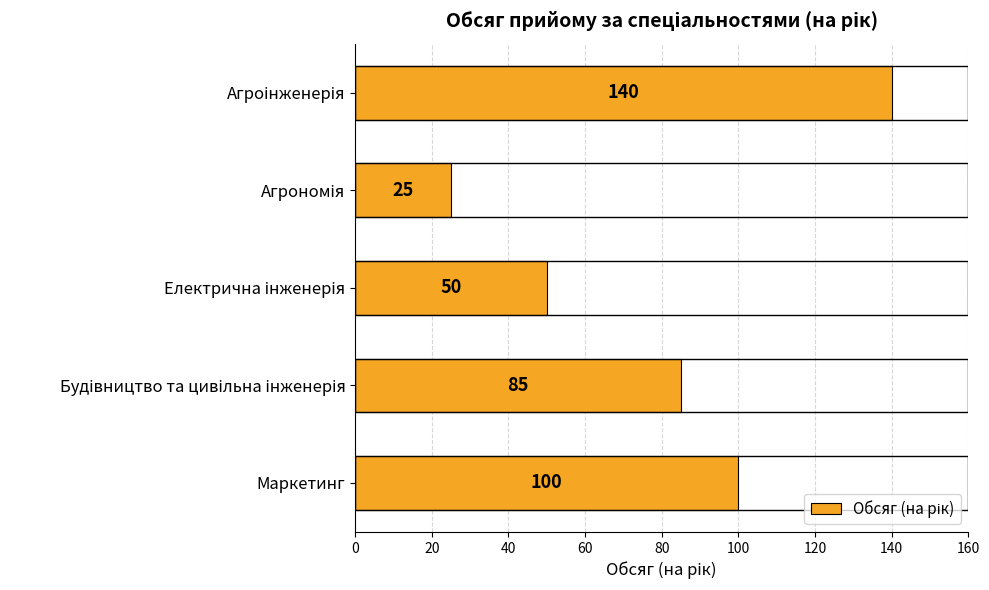

Count the values in the range 50 to 100.

3